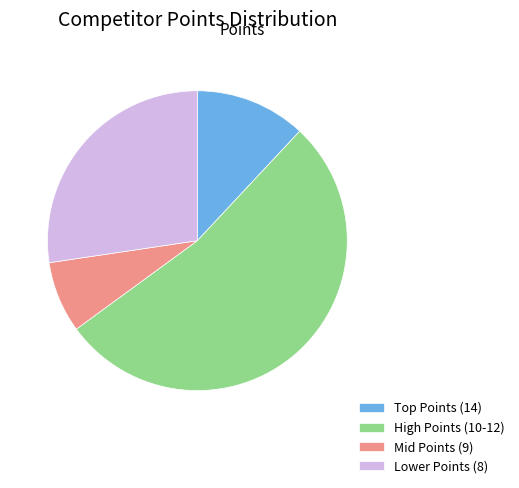

Which slice is the largest?

High Points (10-12)